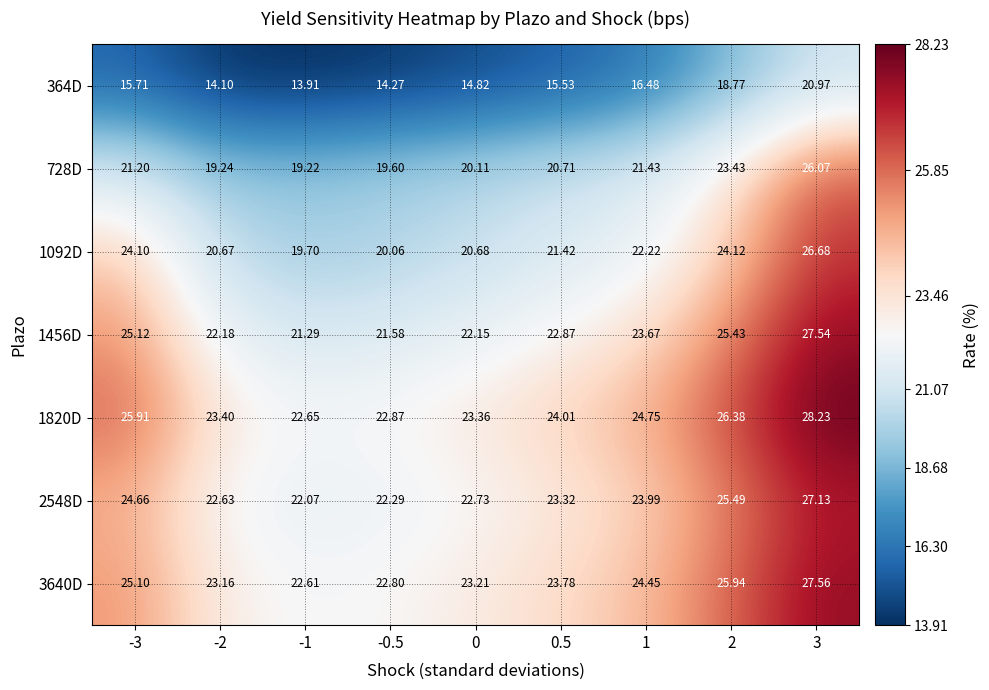

How many series are shown in this chart?

7